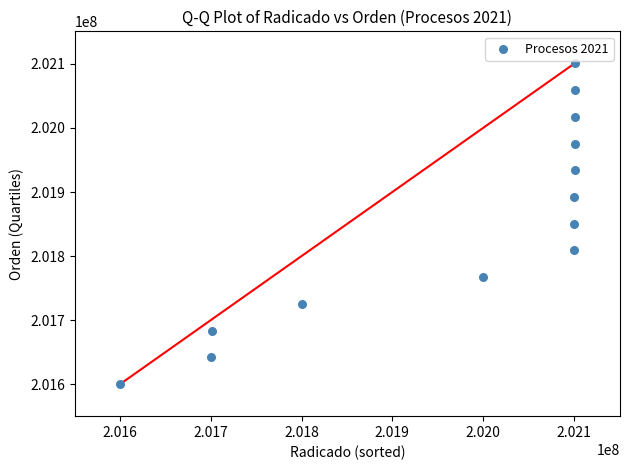

What is the range of Y values (max minus min)?

500578.0